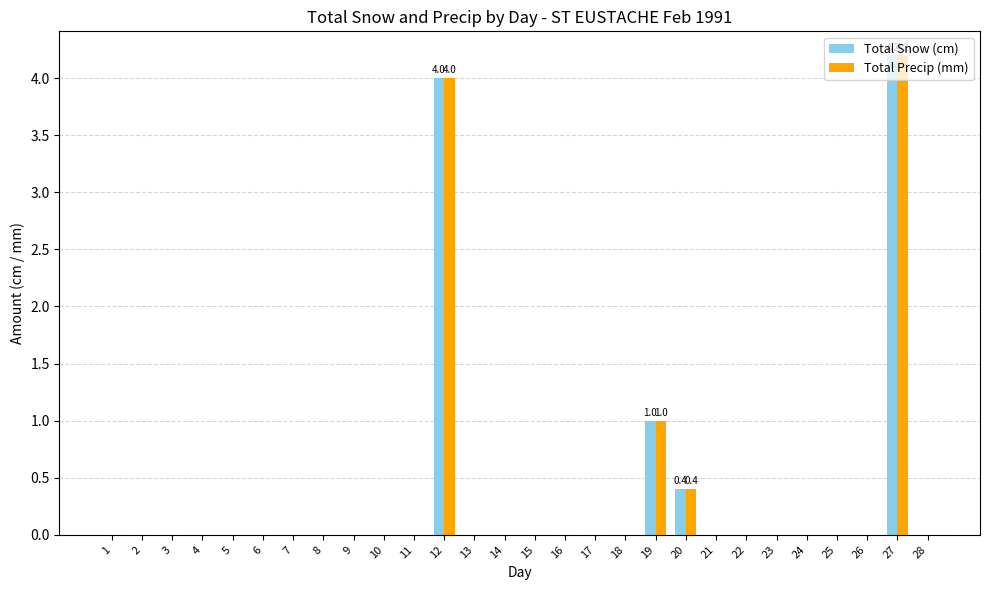

The Total Precip (mm) series shows 2.8 at 17. True or false?

False